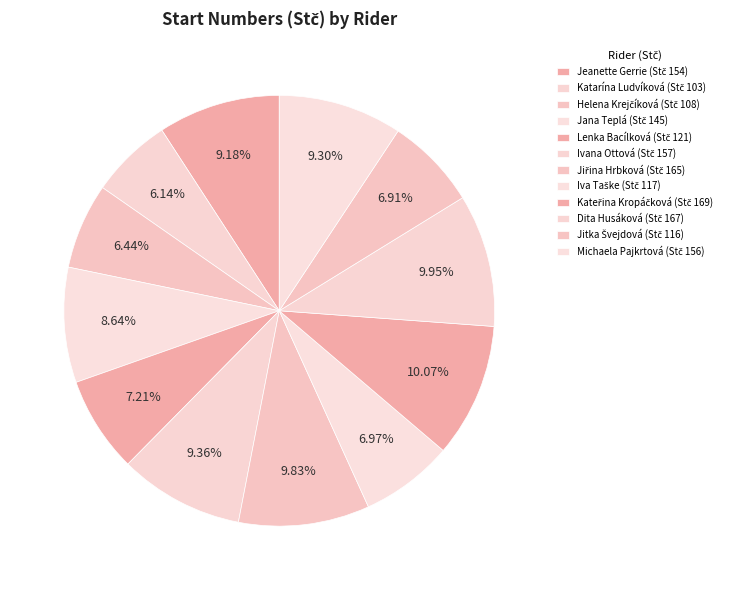

To the nearest percent, what is the combined percentage of Kateřina Kropáčková and Michaela Pajkrtová?

19%